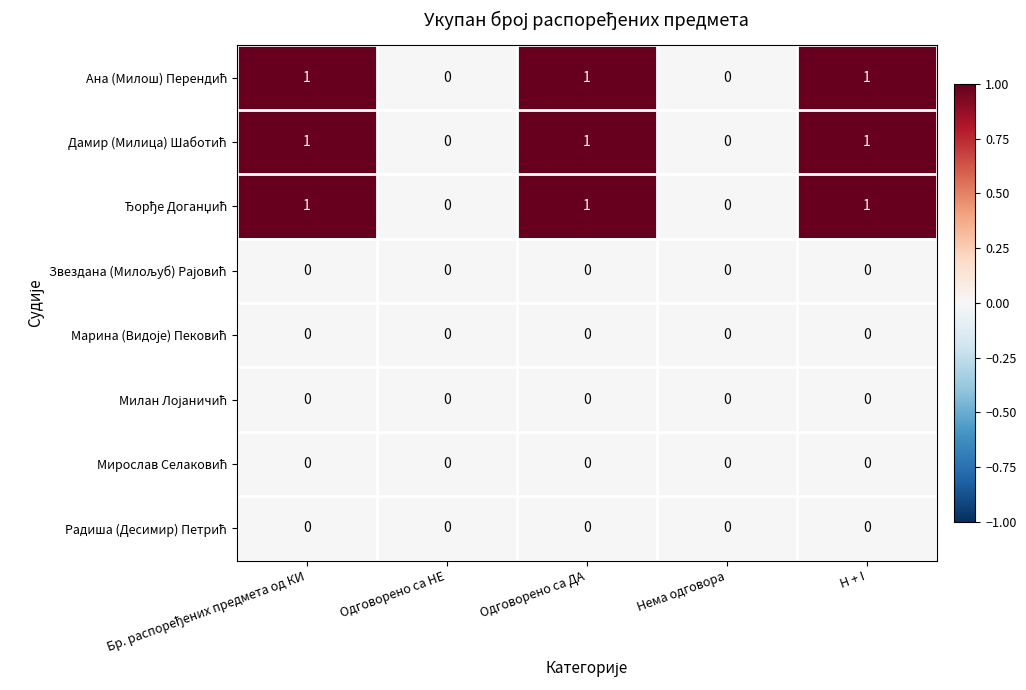

What is the total value across all series at Одговорено са ДА?

3